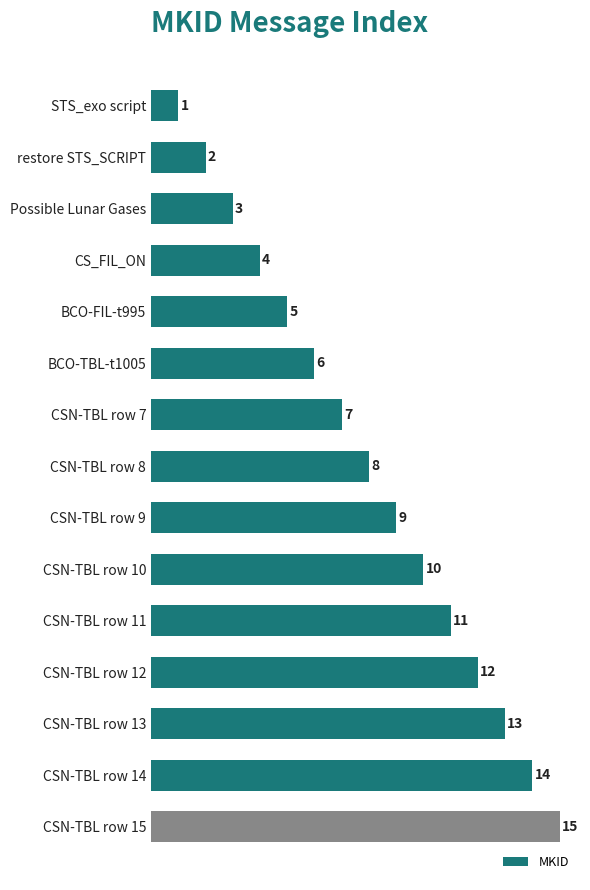

Are the bars horizontal?

Yes